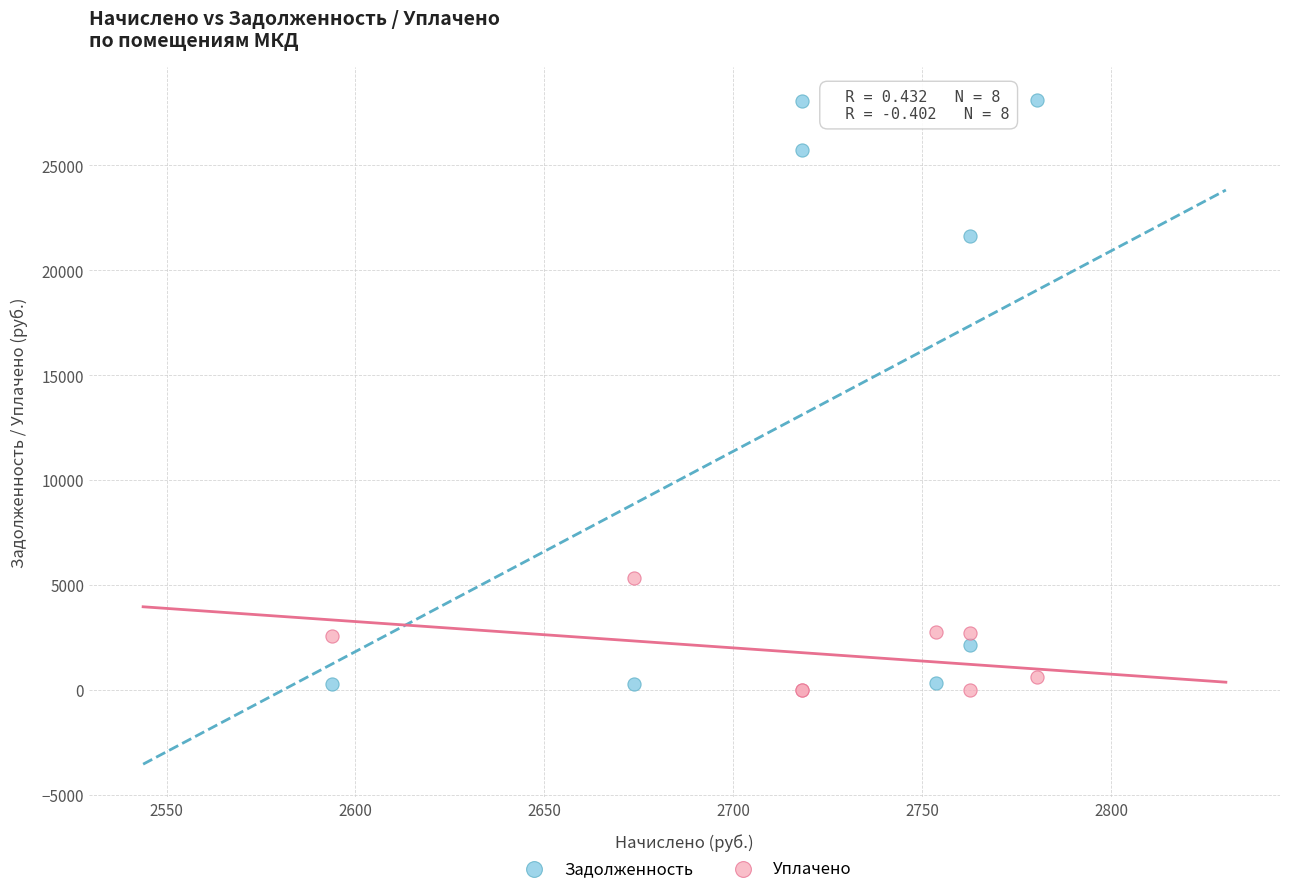

Across all series, what Y value is closest to 14056?

21656.2